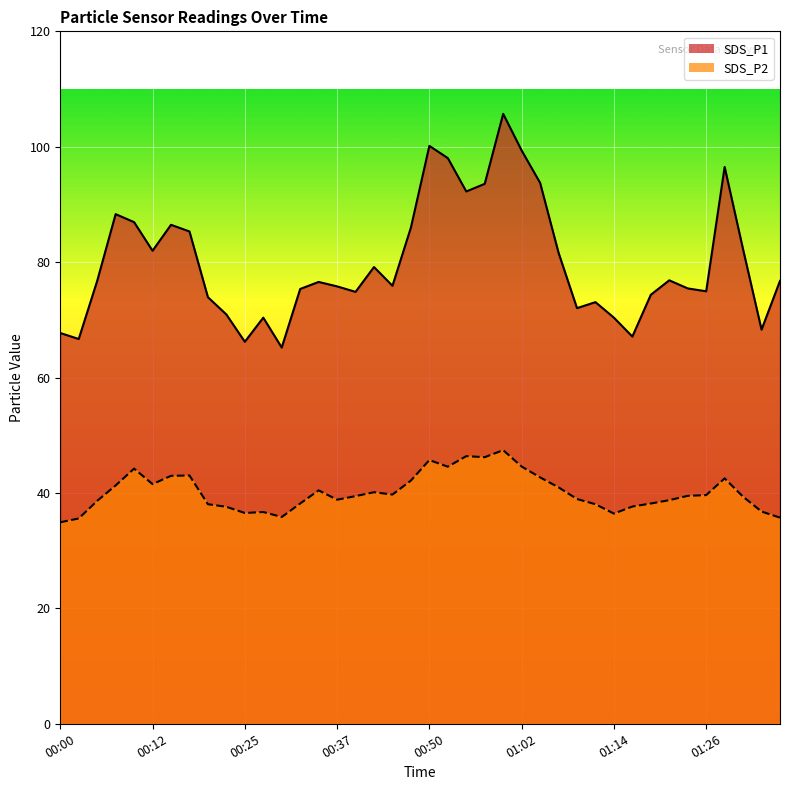

Which category has the lowest value in the SDS_P1 series?

00:30